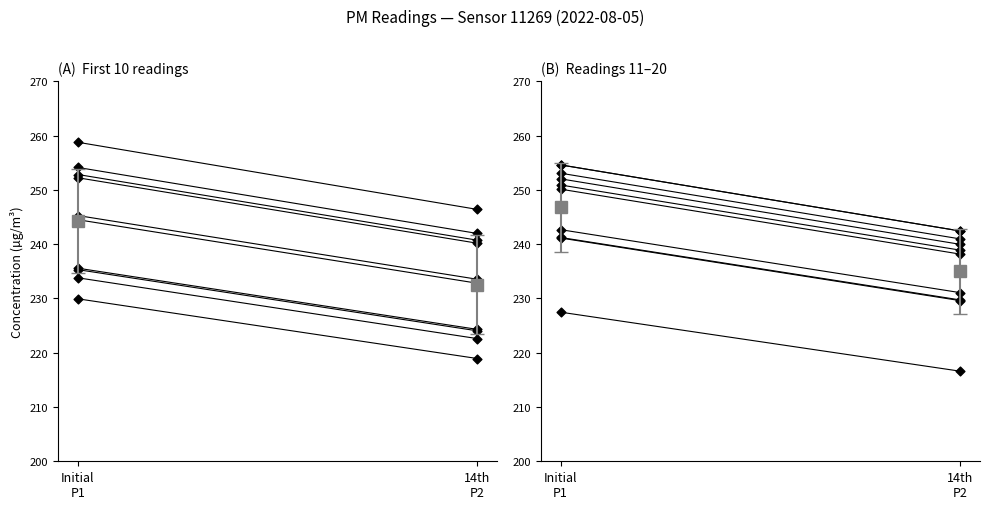

What is the change in value from Initial
P1 to 14th
P2?

-12.1